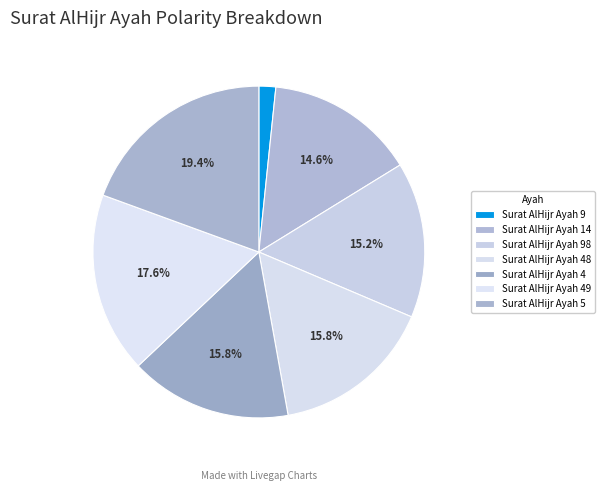

How many segments does this pie chart have?

7